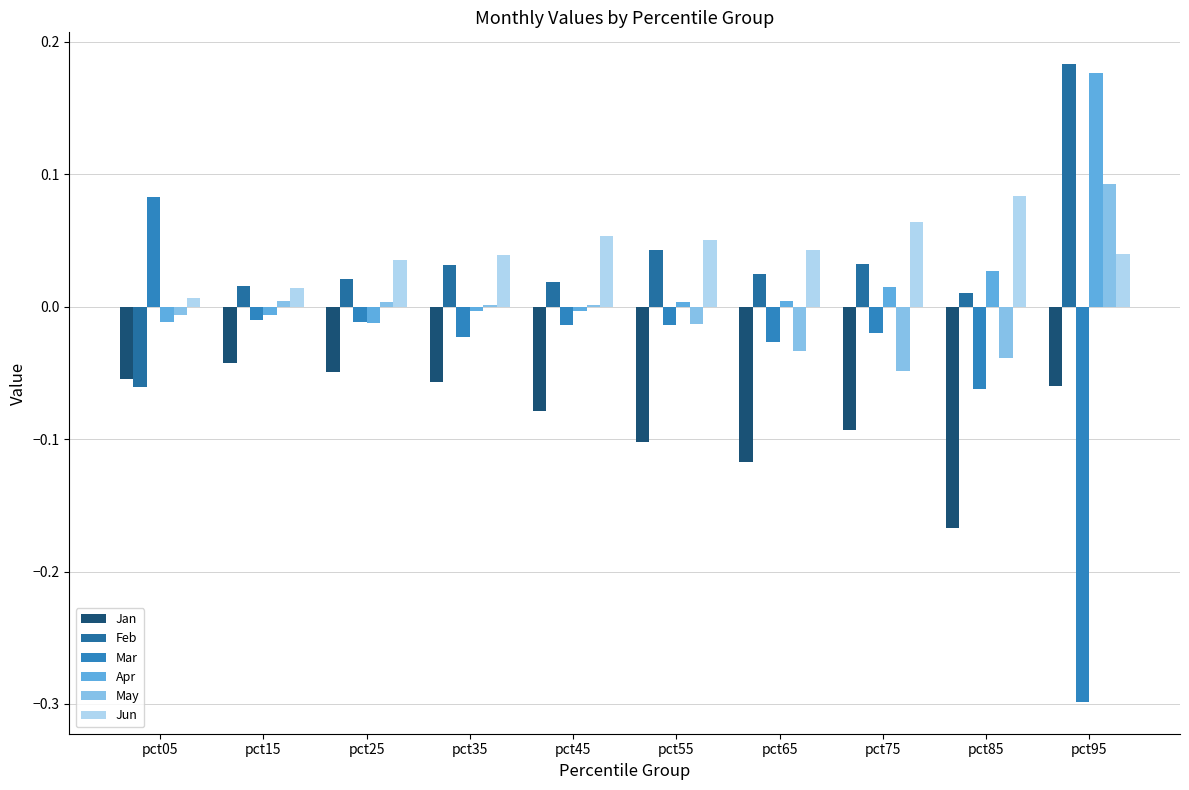

How many categories are shown in the chart?

10